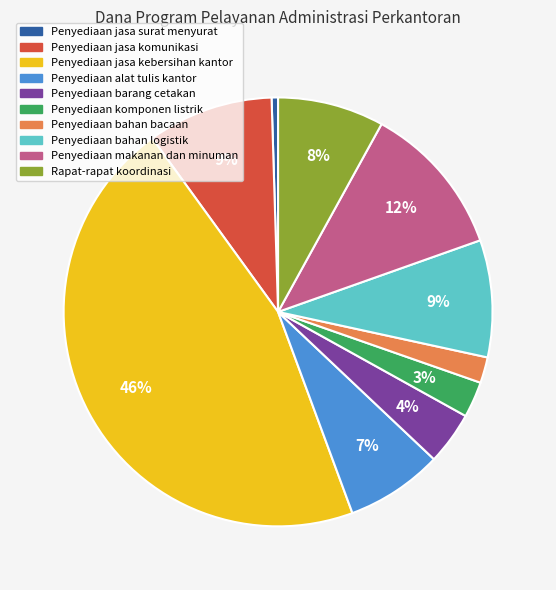

To the nearest percent, what is the average slice percentage?

10%